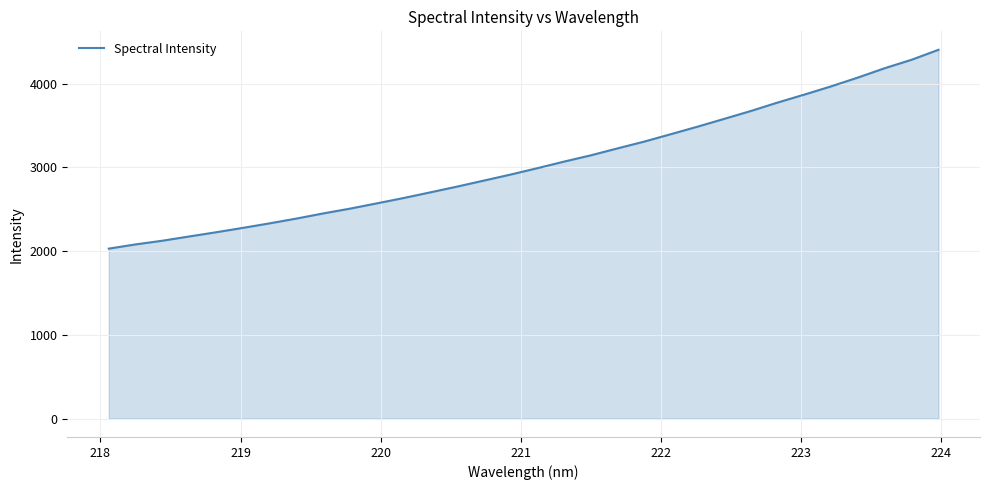

True or false: the data has more than 2 interior local peaks.

False